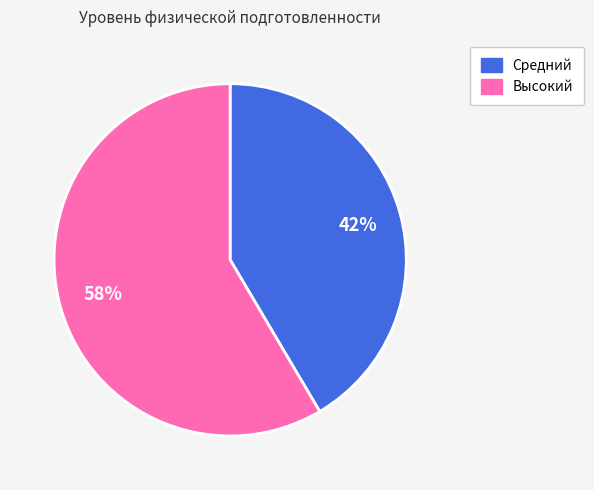

Does any single category account for the majority?

Yes